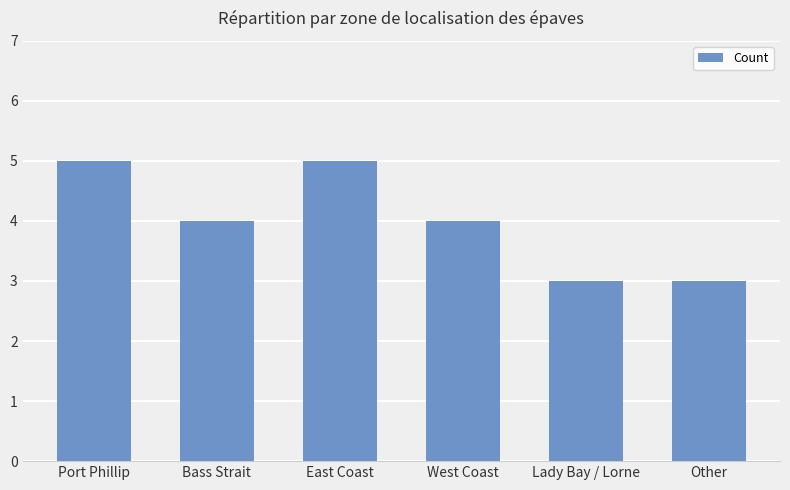

How many bars are there in total?

6